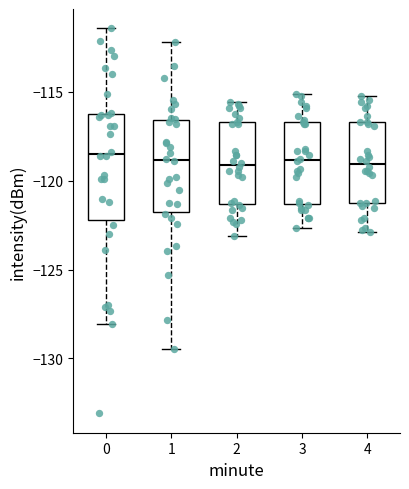

Which box is the tallest, from its lower edge to its upper edge?

0